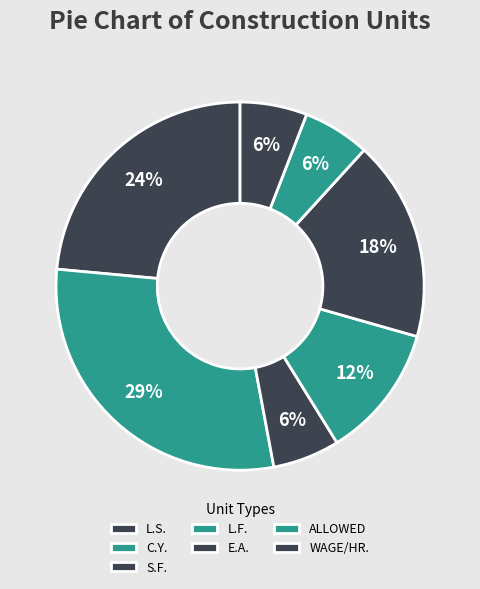

What is the change in value from L.S. to E.A.?

-1